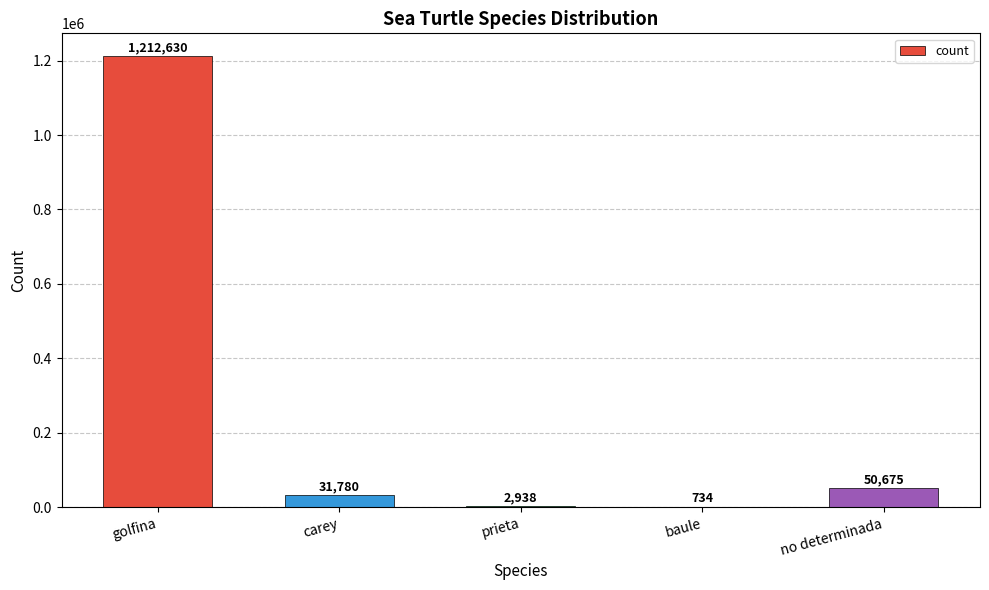

Reading right to left, list all the values displayed in this chart.

50675	734	2938	31780	1212630